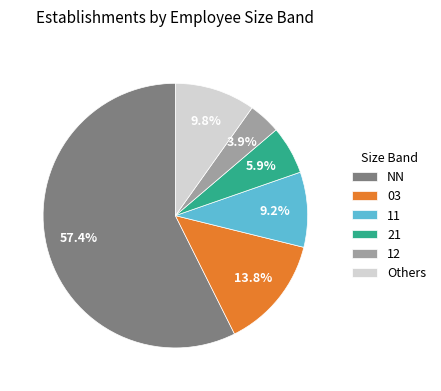

Rank the categories by value from lowest to highest.

12, 21, 11, Others, 03, NN